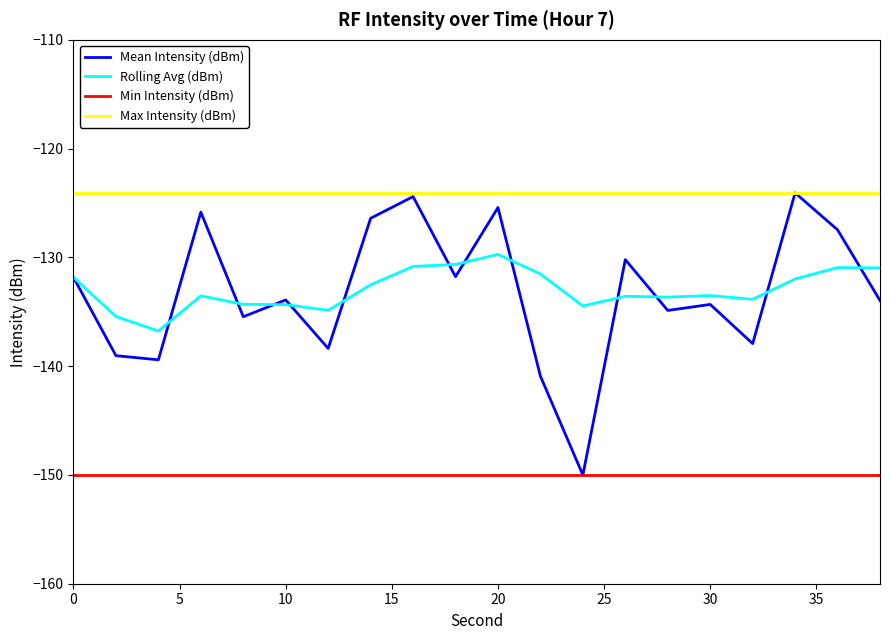

Which series has the largest total across all categories?

Max Intensity (dBm)